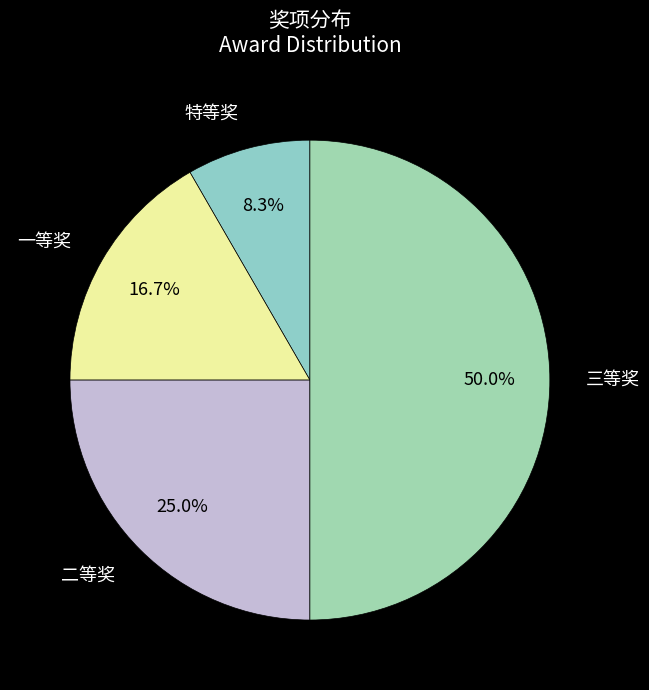

What percentage is the 一等奖 slice, to the nearest percent?

17%